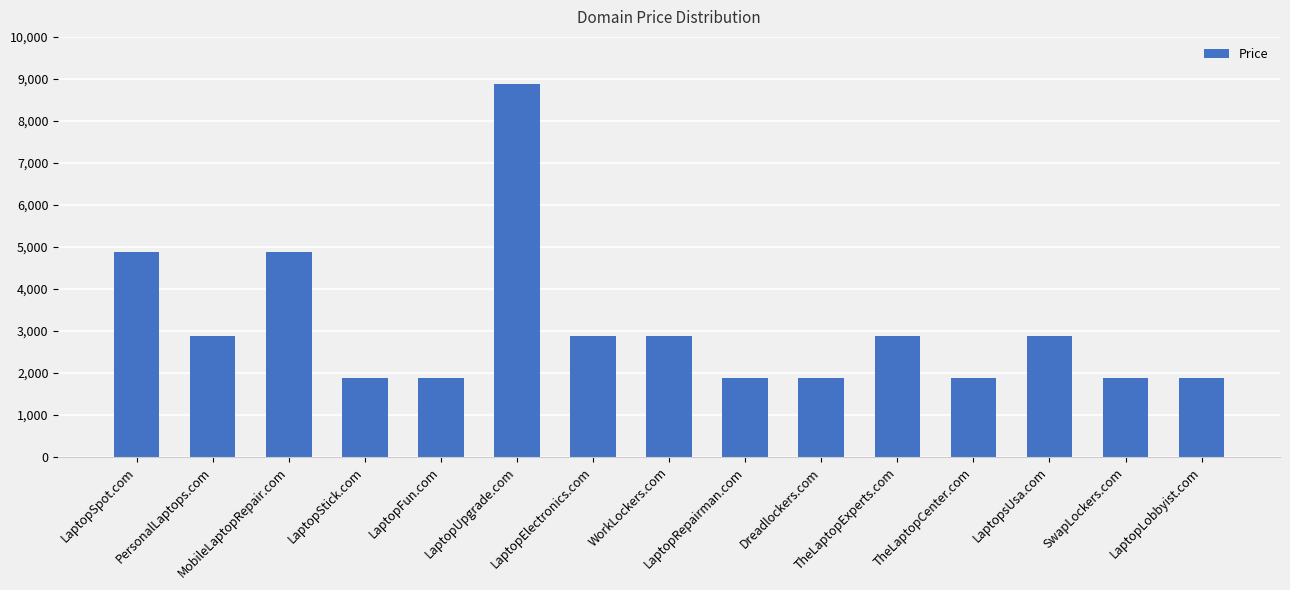

Read the value at LaptopSpot.com, to the nearest 50.

4900